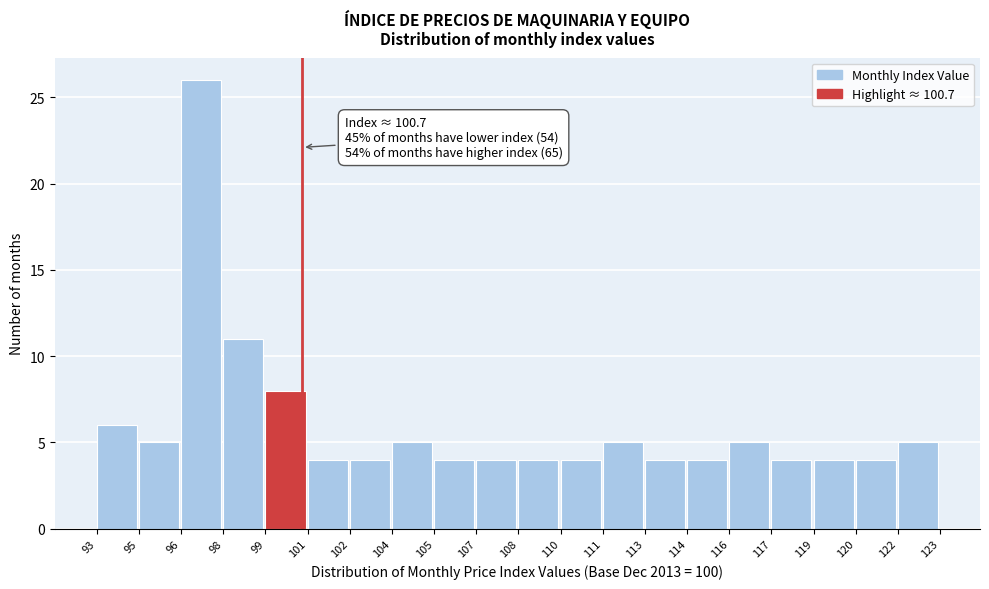

Reading left to right, transcribe all the data shown in this chart.

93=6	95=5	96=26	98=11	99=8	101=4	102=4	104=5	105=4	107=4	108=4	110=4	111=5	113=4	114=4	116=5	117=4	119=4	120=4	122=5